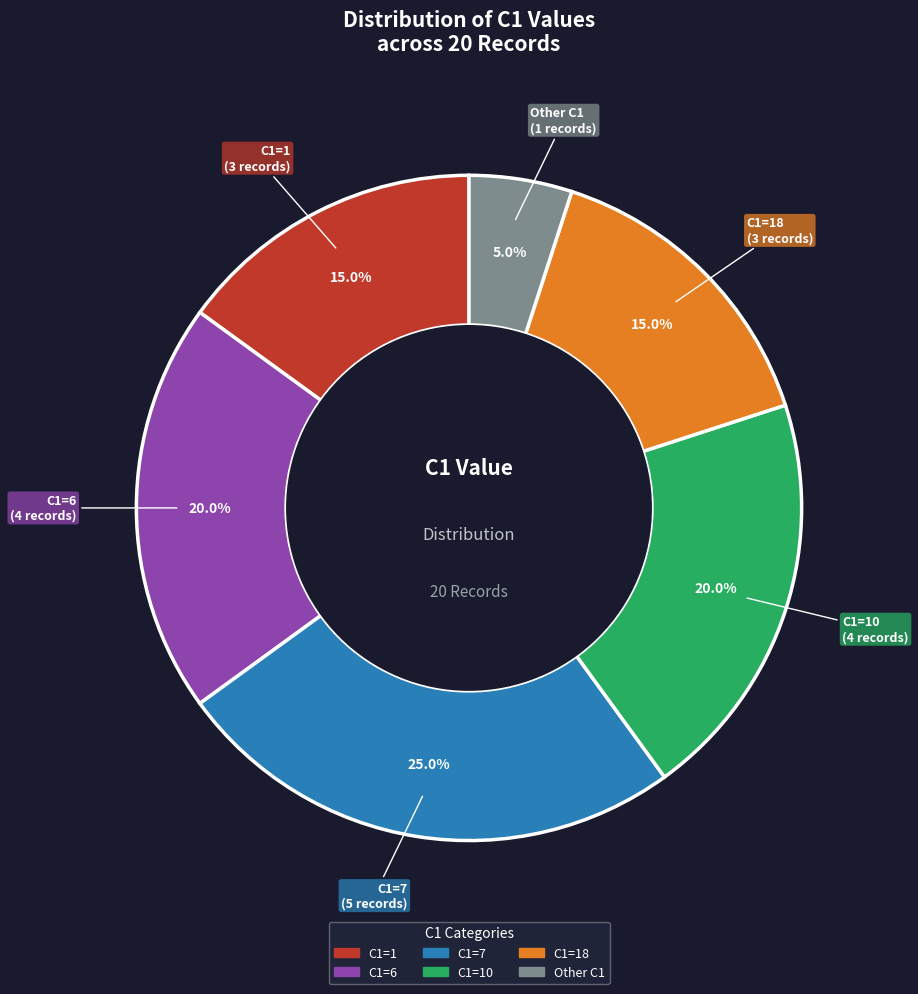

To the nearest percent, what is the difference between the largest and smallest slice percentages?

20%